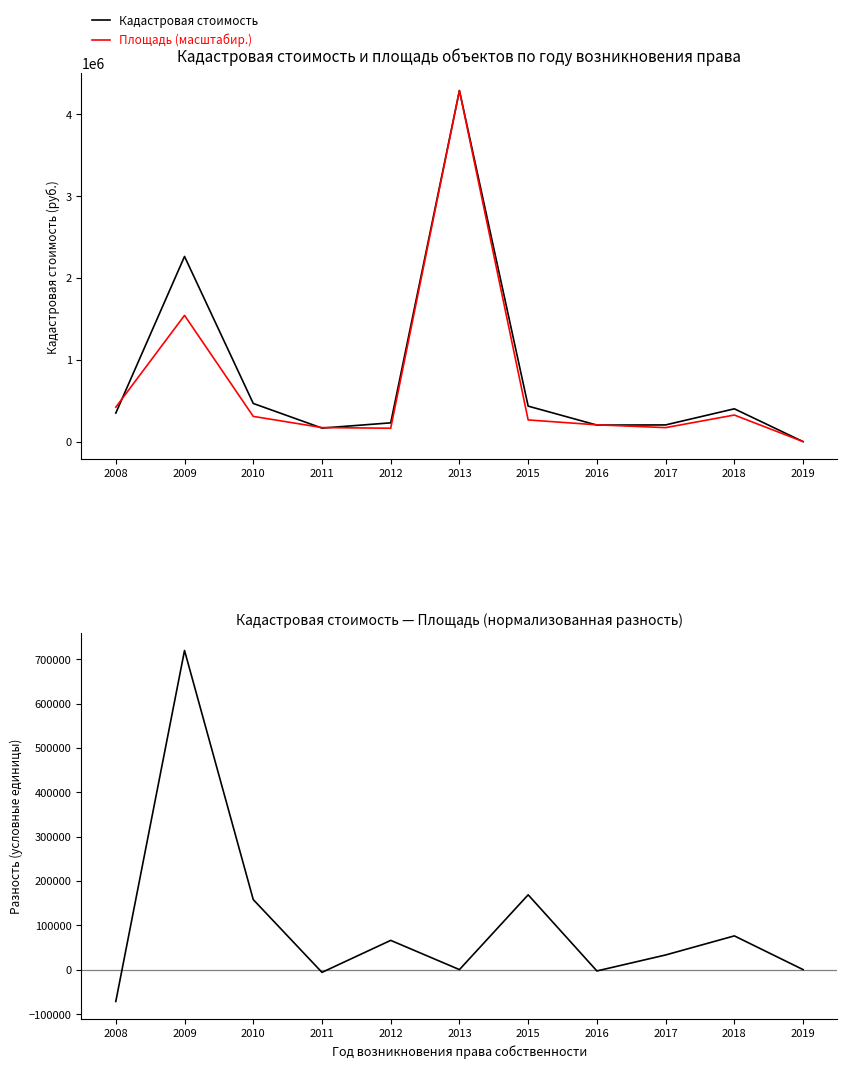

Where does the Кадастровая стоимость series first go above 348489?

2008